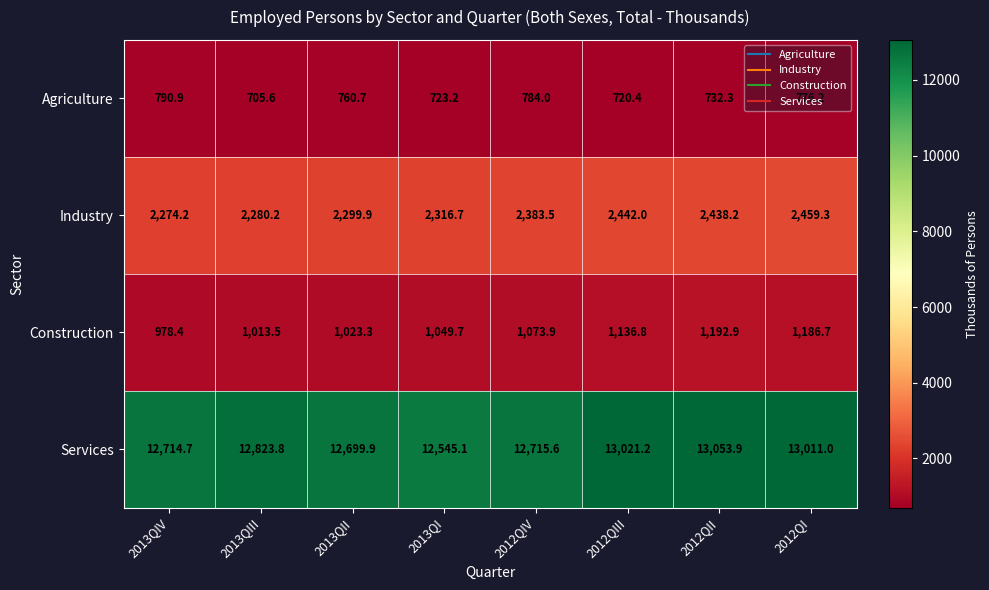

How many data points does each series have?

8